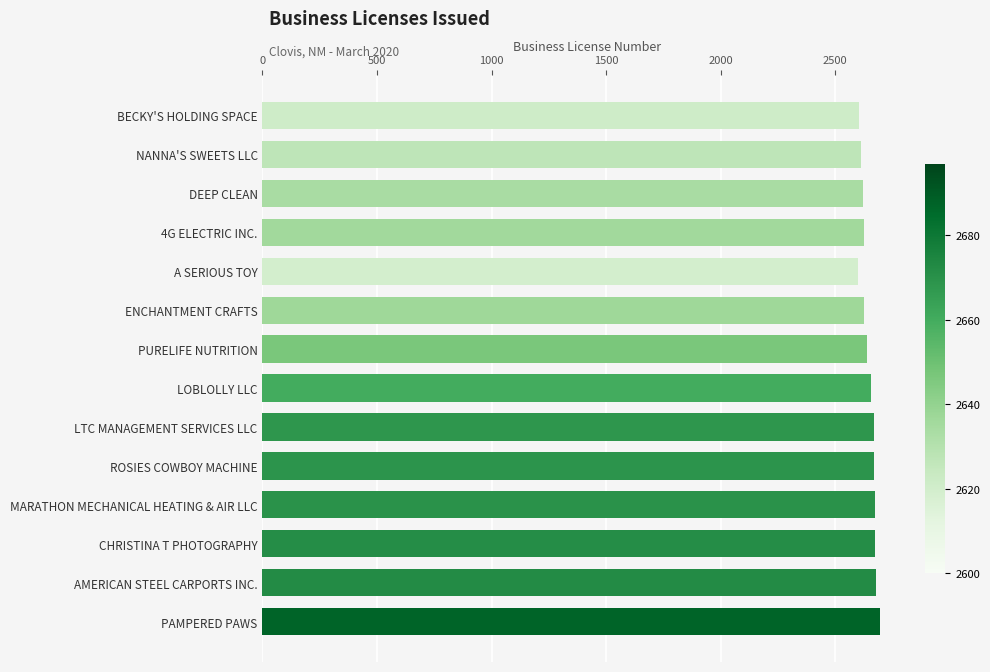

How many data points does each series have?

14